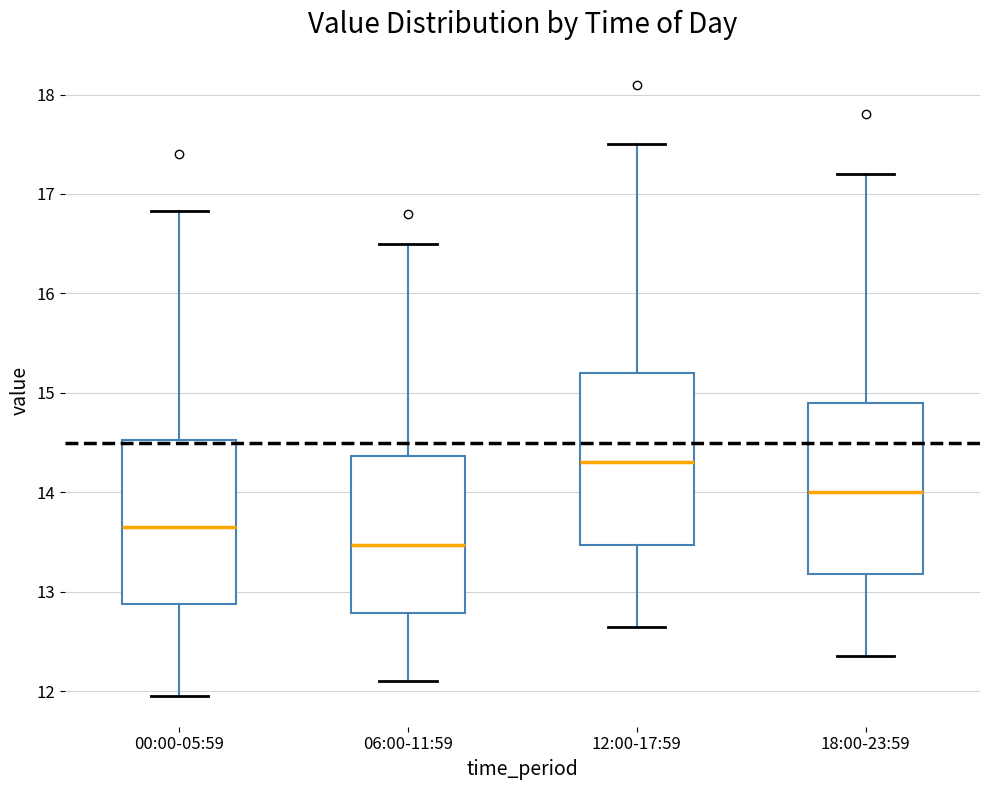

Reading left to right, read every box against the y-axis: the position of its median line, the range the box covers, and the ends of its whiskers. The values are not printed on the chart, so give them approximately, as read against the axis.

00:00-05:59: median 13.7, box 12.9 to 14.5, whiskers 12.0 to 16.8
06:00-11:59: median 13.5, box 12.8 to 14.4, whiskers 12.1 to 16.5
12:00-17:59: median 14.3, box 13.5 to 15.2, whiskers 12.7 to 17.5
18:00-23:59: median 14.0, box 13.2 to 14.9, whiskers 12.4 to 17.2